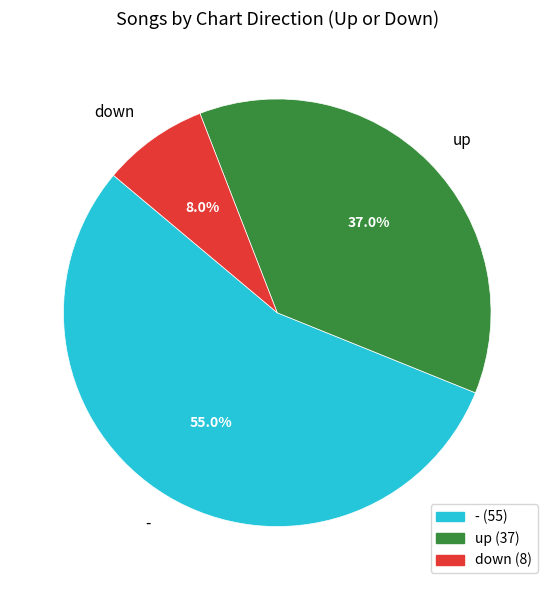

What percentage is NOT represented by -?

45.0%